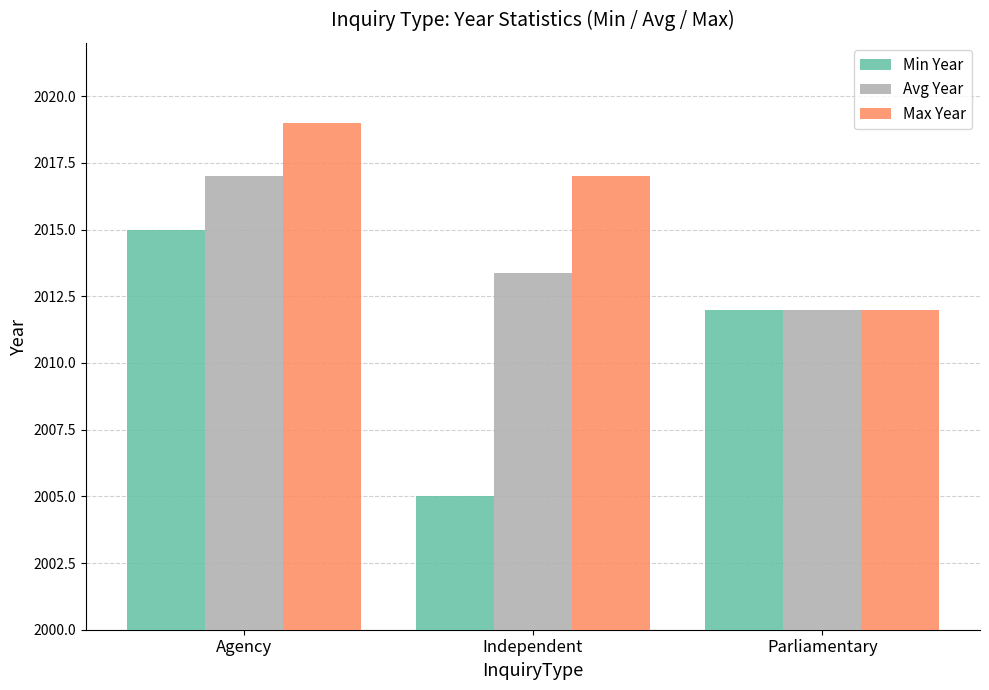

Are the bars grouped side by side (vs. stacked)?

Yes